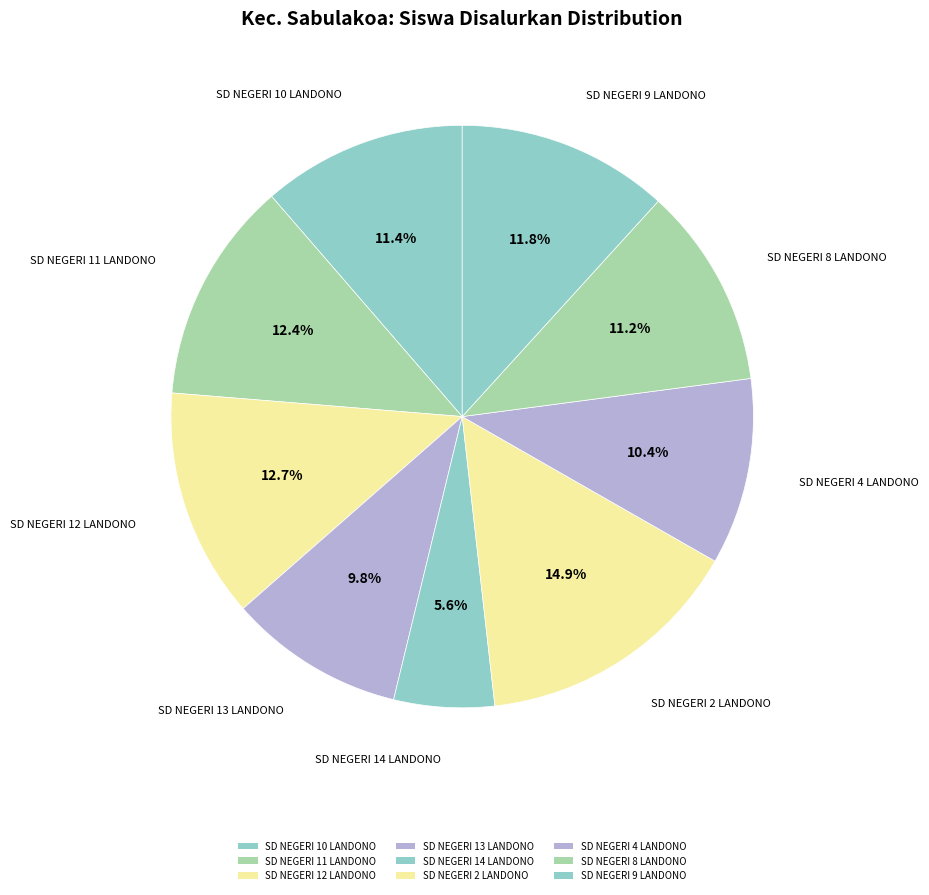

To the nearest percent, what portion does SD NEGERI 8 LANDONO represent?

11%